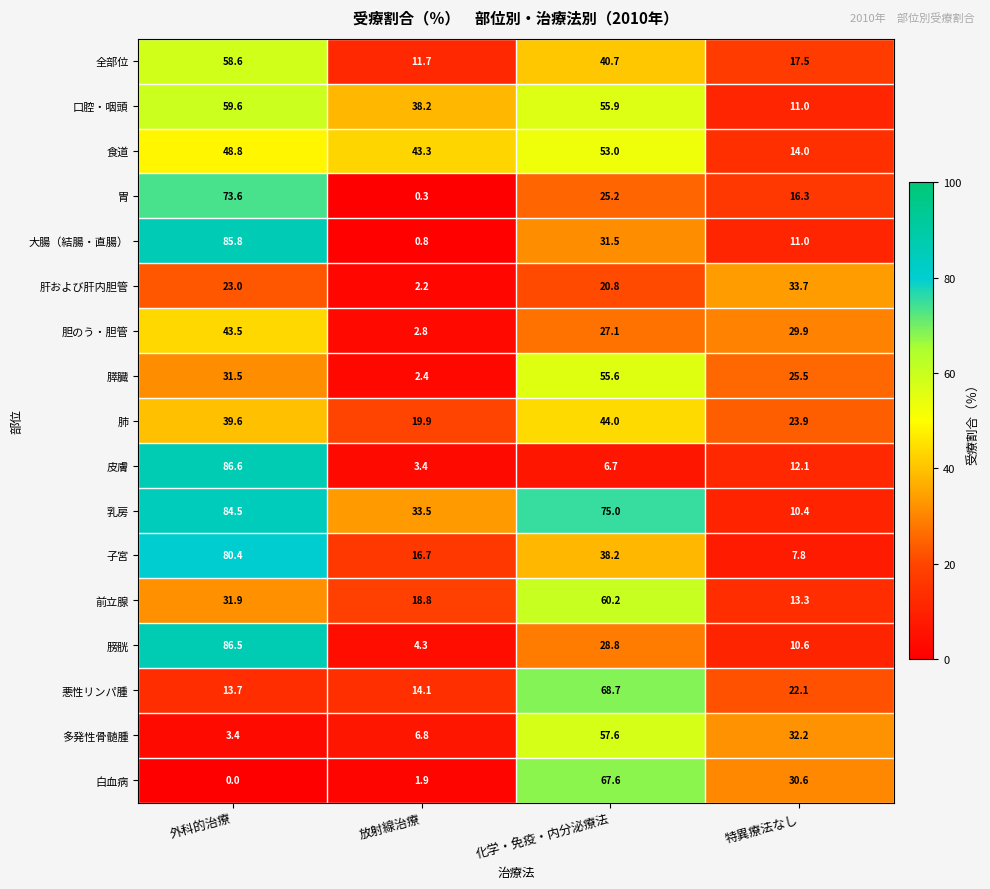

What is the maximum value shown in the chart?

86.6